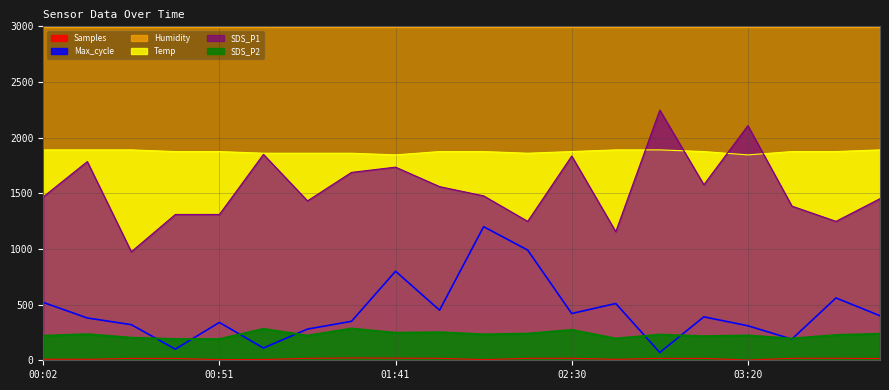

What position from the right is 03:57?

1